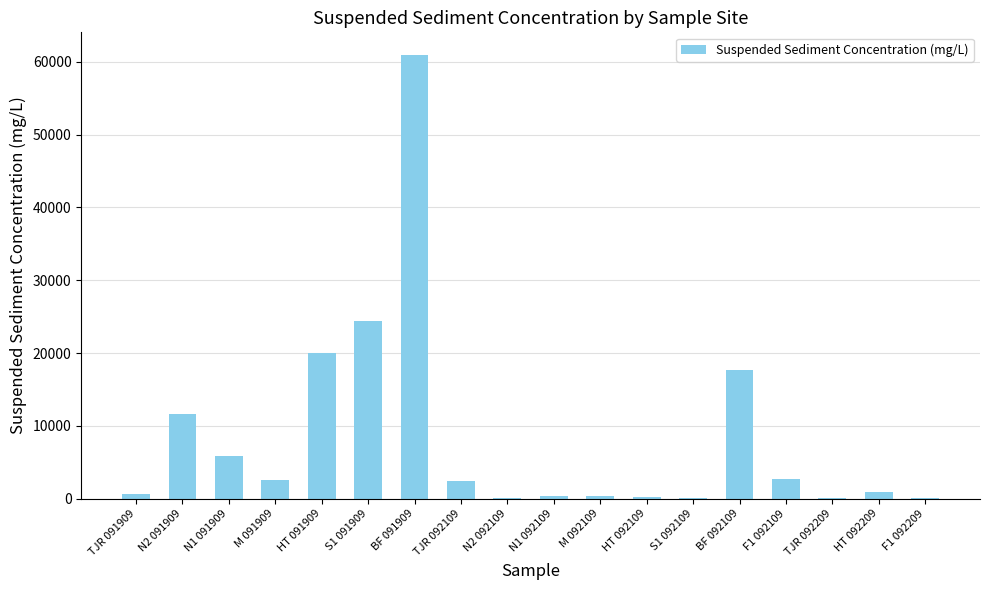

What is the sum of all values?

150682.8